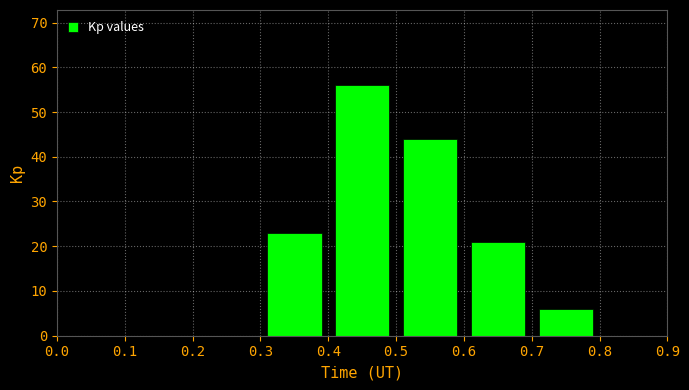

Over which range of the x-axis is the bar tallest?

0.4 to 0.5